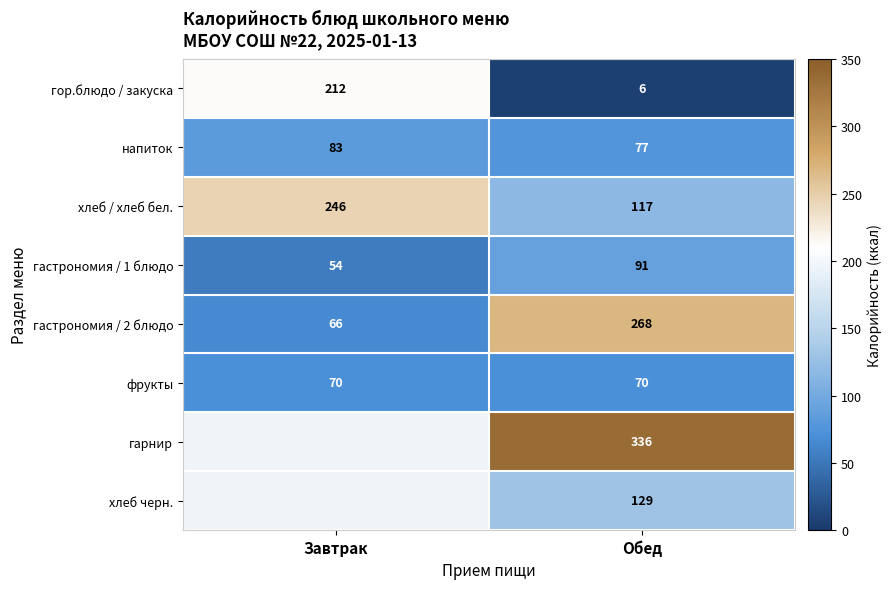

Is it true that гор.блюдо / закуска equals 3.9 at Обед?

False